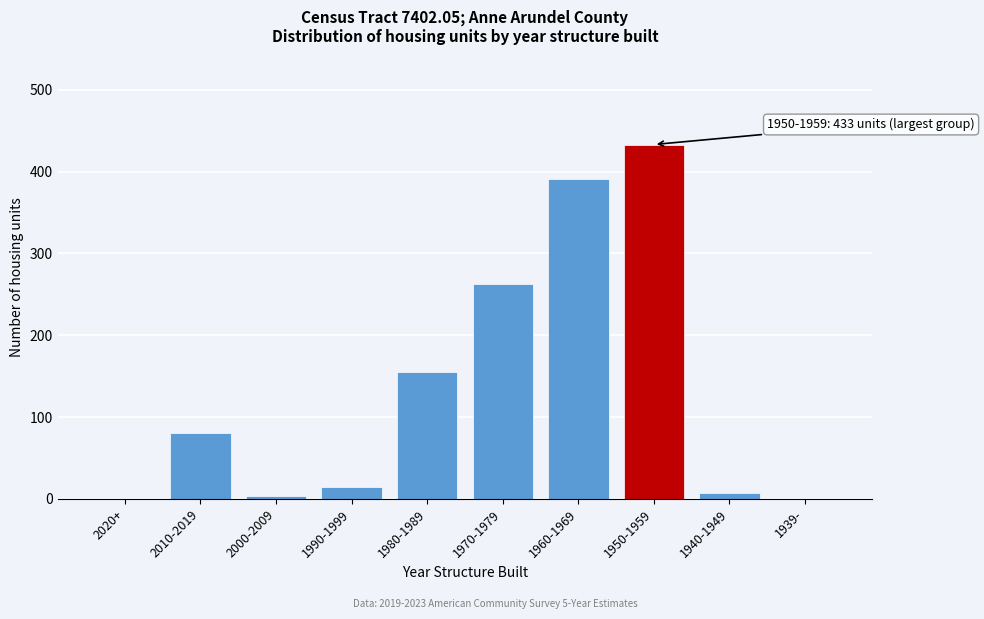

Reading left to right, extract all data points from this chart.

2020+=0	2010-2019=80	2000-2009=4	1990-1999=15	1980-1989=155	1970-1979=262	1960-1969=391	1950-1959=433	1940-1949=7	1939-=0